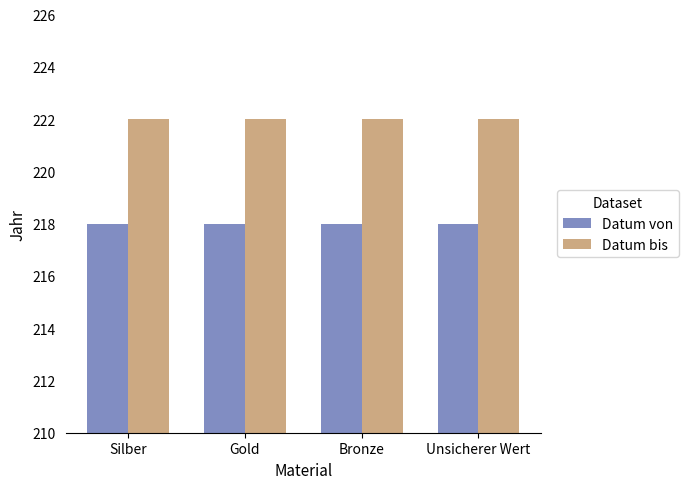

What is the average value of the Datum von series?

218